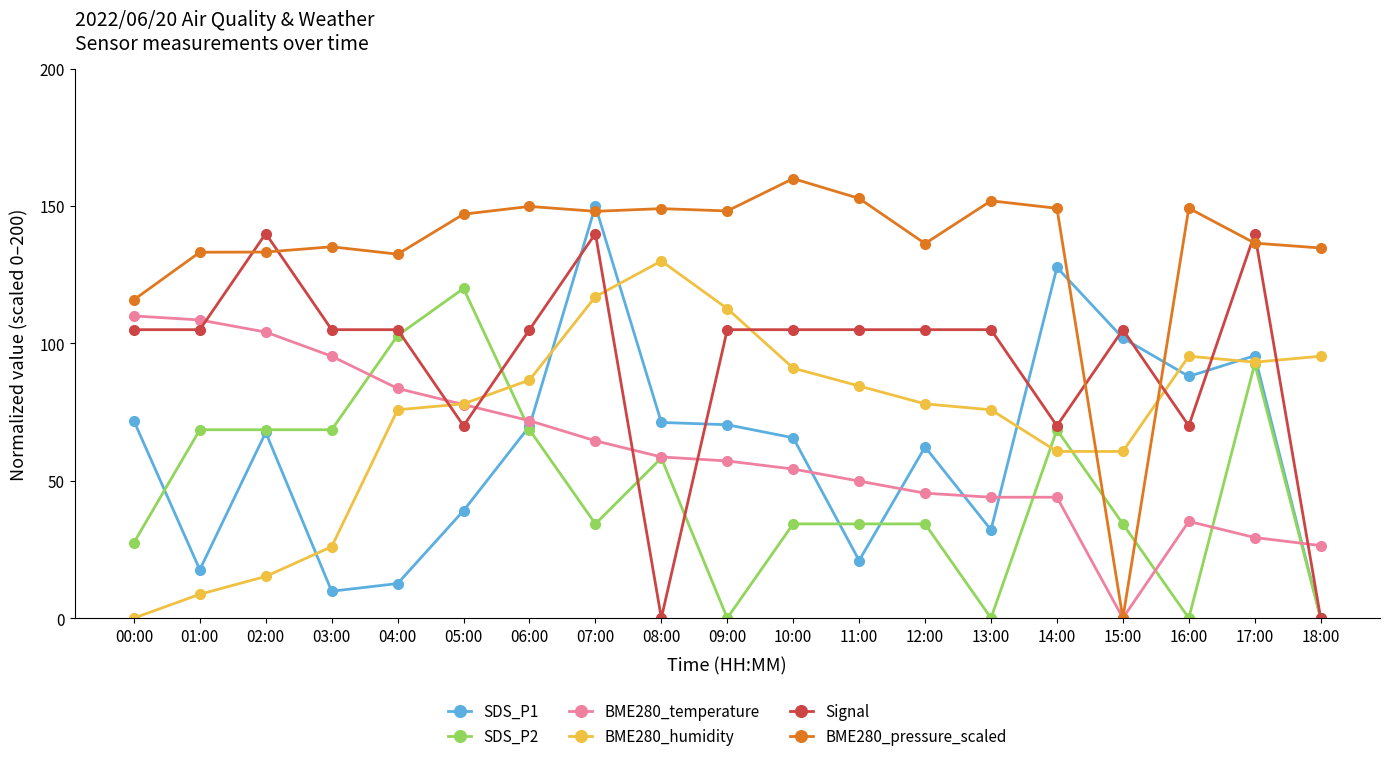

True or false: BME280_humidity has a value of 54.4 at 10:00.

False